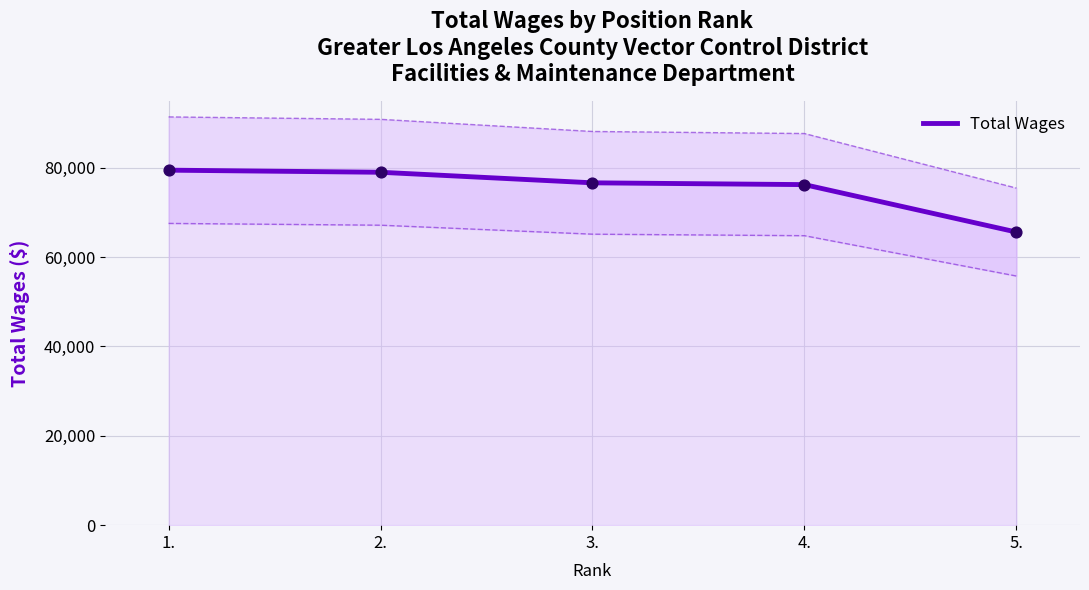

What is the ratio of the value at 4. to the value at 5.?

1.2